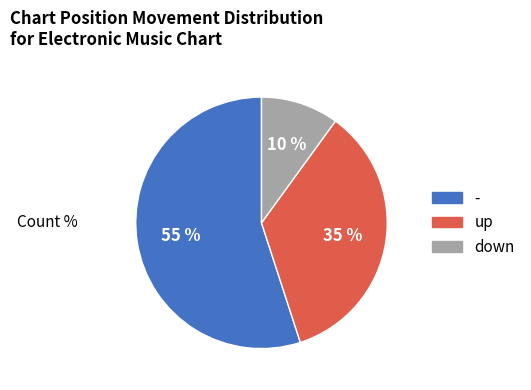

How many segments does this pie chart have?

3